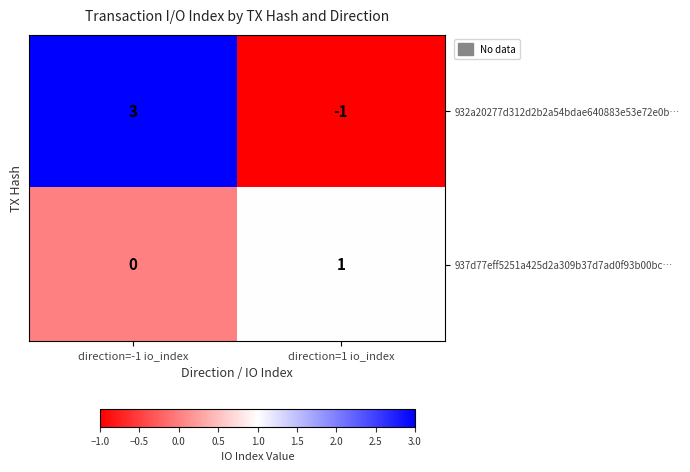

How many data points in 937d77eff5251a425d2a309b37d7ad0f93b00bc… are less than 1?

1